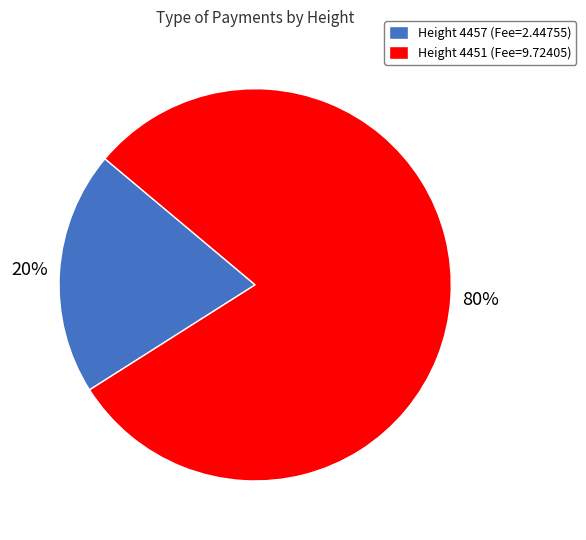

Between Height 4451 (Fee=9.72405) and Height 4457 (Fee=2.44755), which is larger?

Height 4451 (Fee=9.72405)